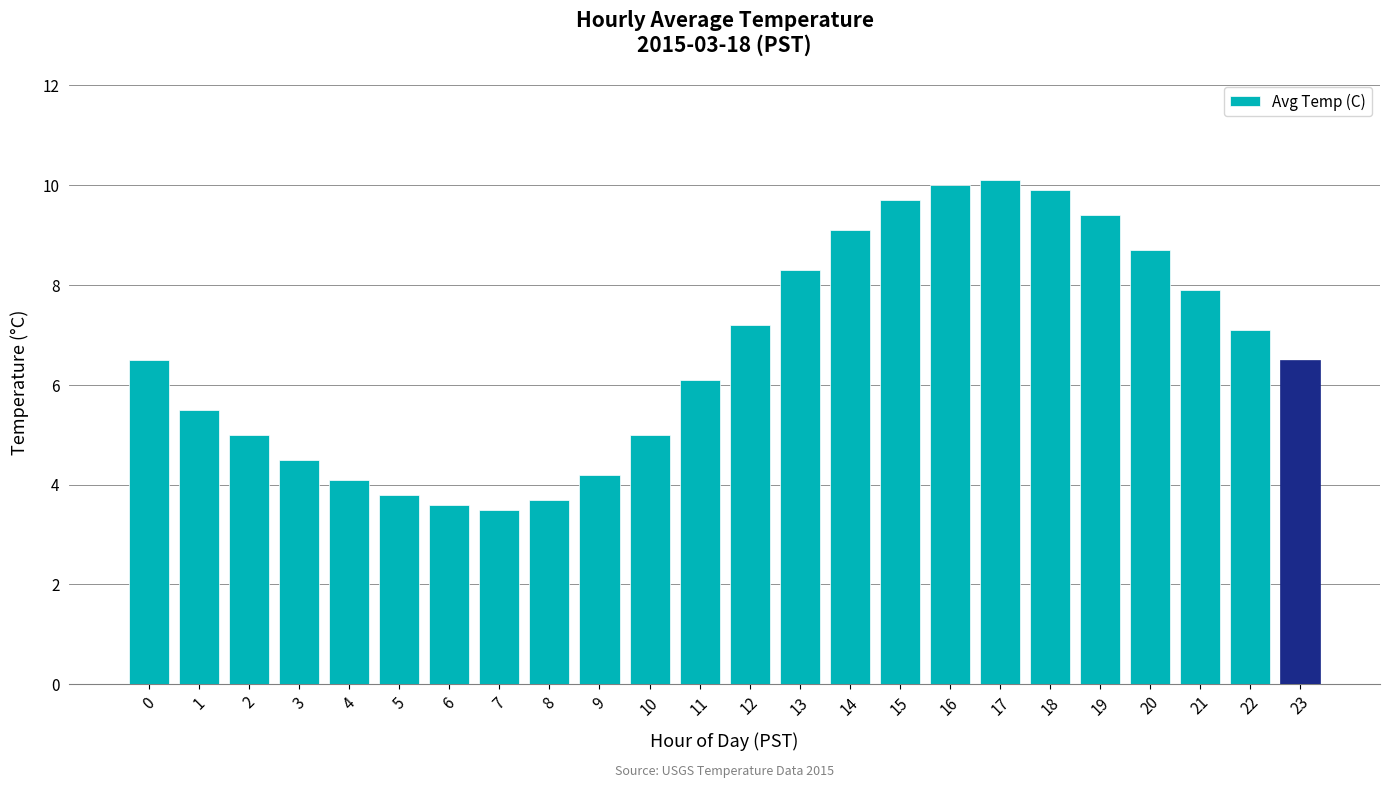

Does the chart contain any negative values?

No